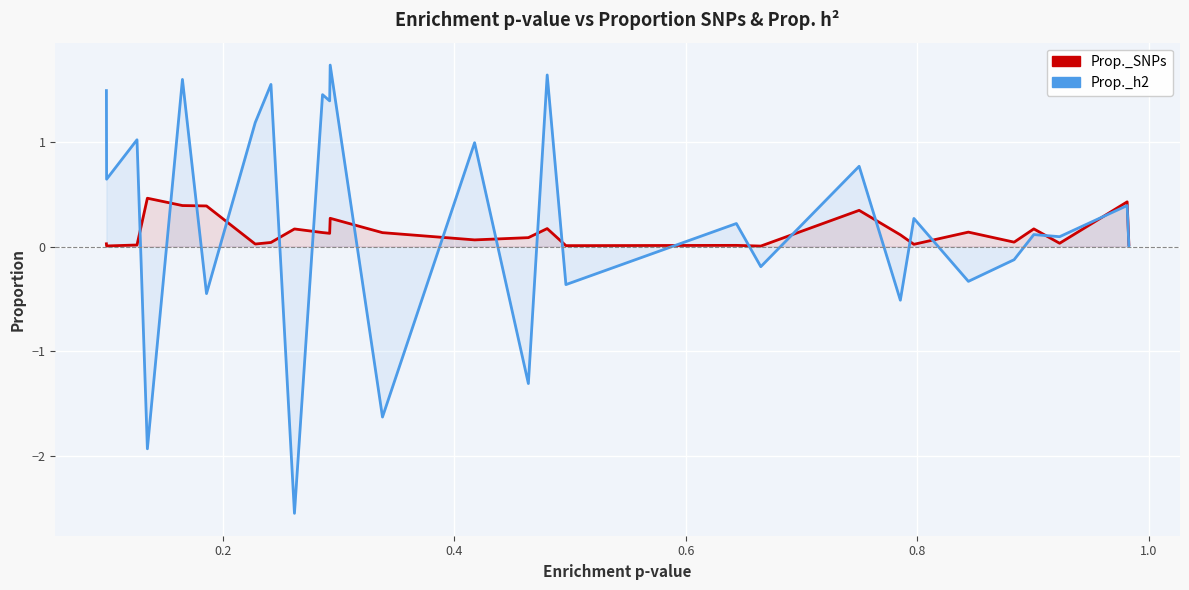

Count the number of data series in this chart.

2